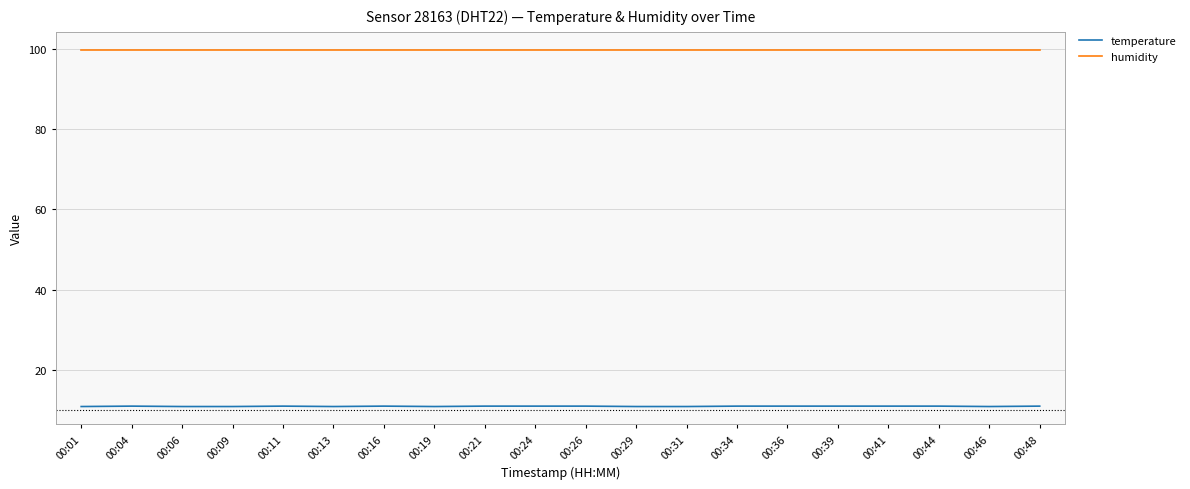

The humidity series shows 23.3 at 00:34. True or false?

False